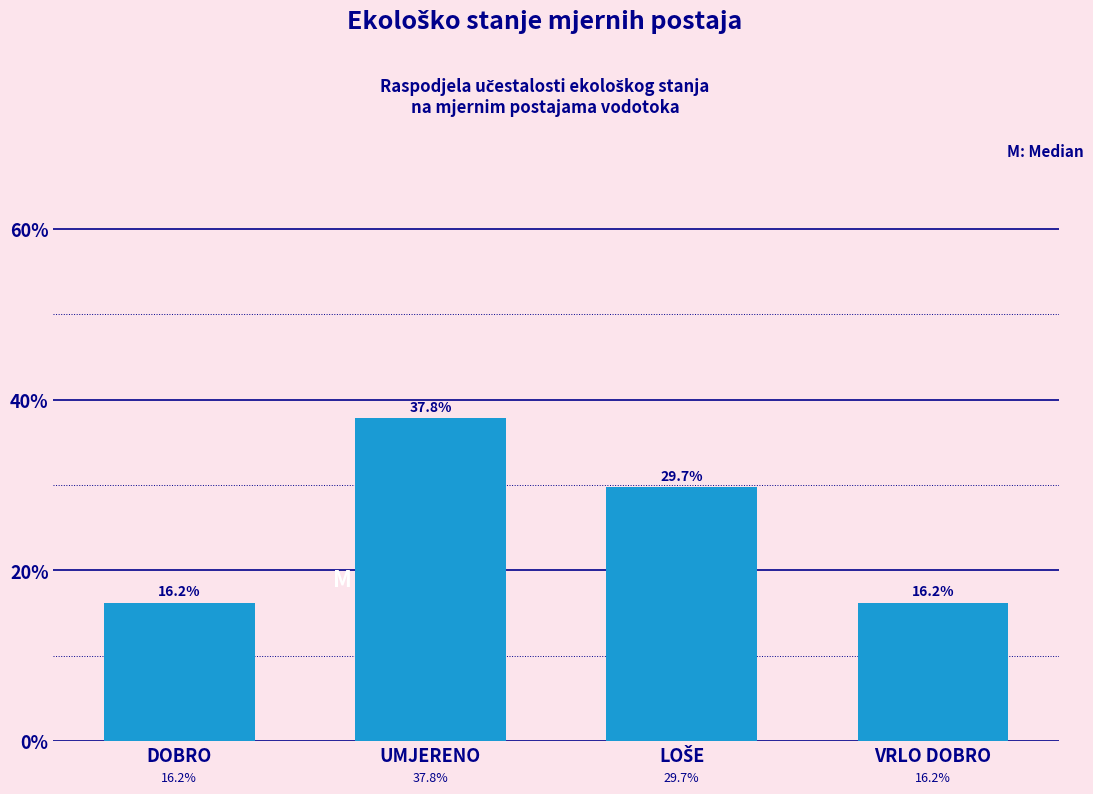

Reading left to right, list all the values displayed in this chart.

16.2	37.8	29.7	16.2